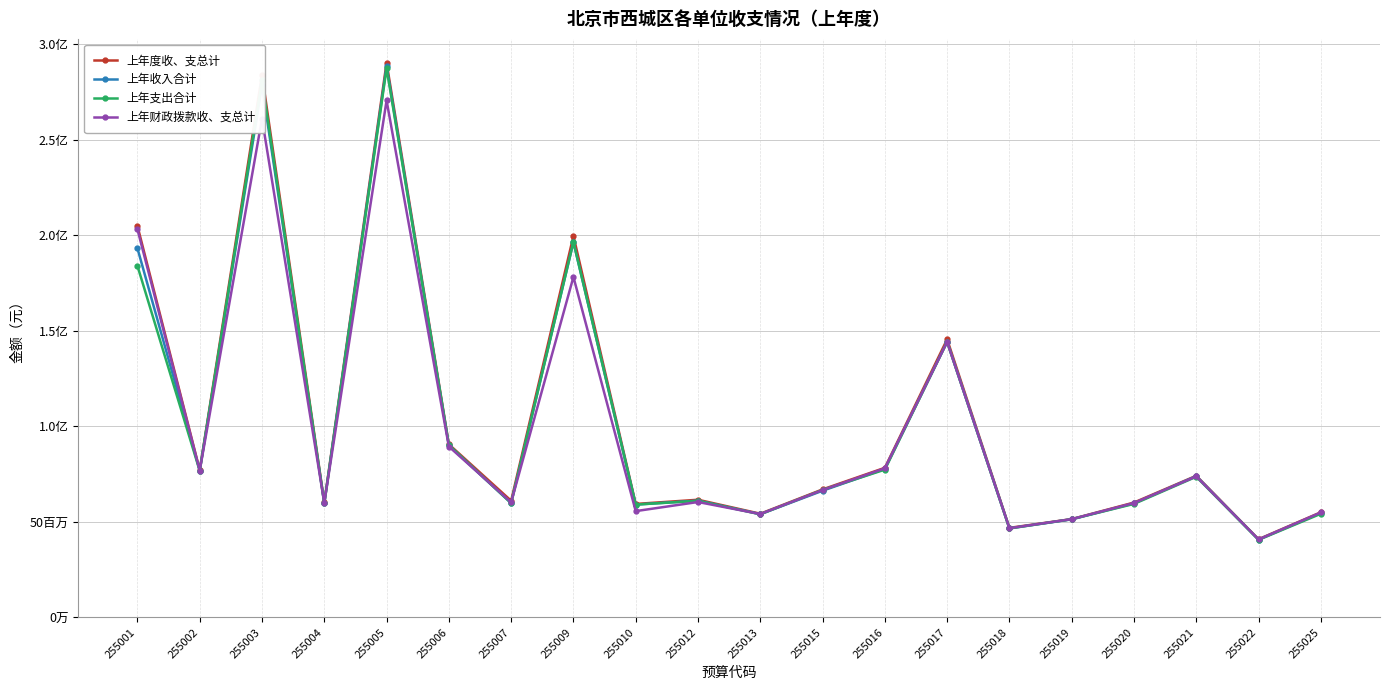

Does the chart have visible grid lines?

Yes